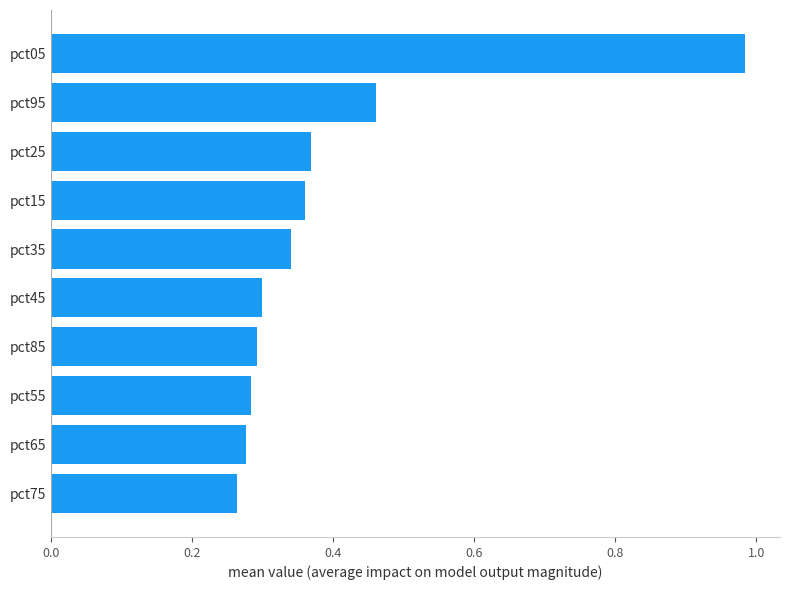

Between pct85 and pct25, which is larger?

pct25